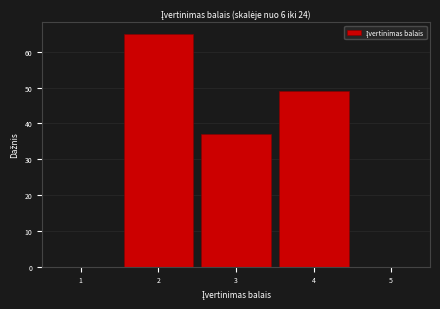

Reading left to right, list every bar in this chart as the range it spans on the x-axis followed by its height. The values are not printed on the chart, so give them approximately, as read against the axis.

0.5 to 1.5: 0
1.5 to 2.5: 65
2.5 to 3.5: 37
3.5 to 4.5: 49
4.5 to 5.5: 0